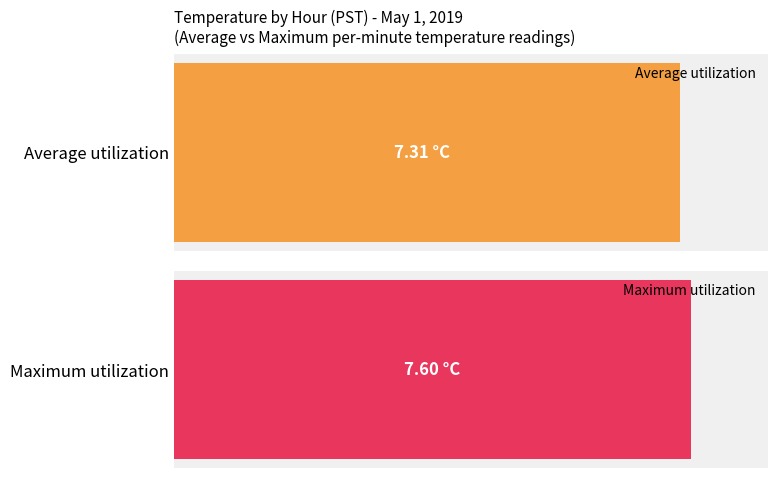

The Maximum utilization series shows 2.9 at 7. True or false?

False